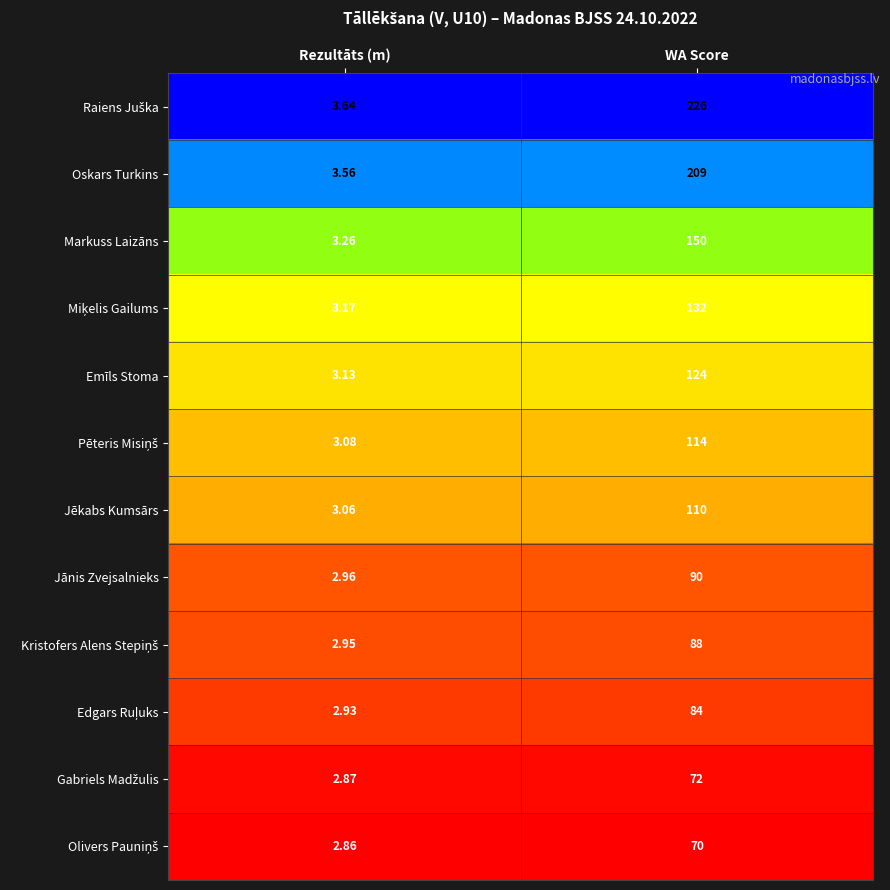

Which category has the lowest value in the Markuss Laizāns series?

Rezultāts (m)